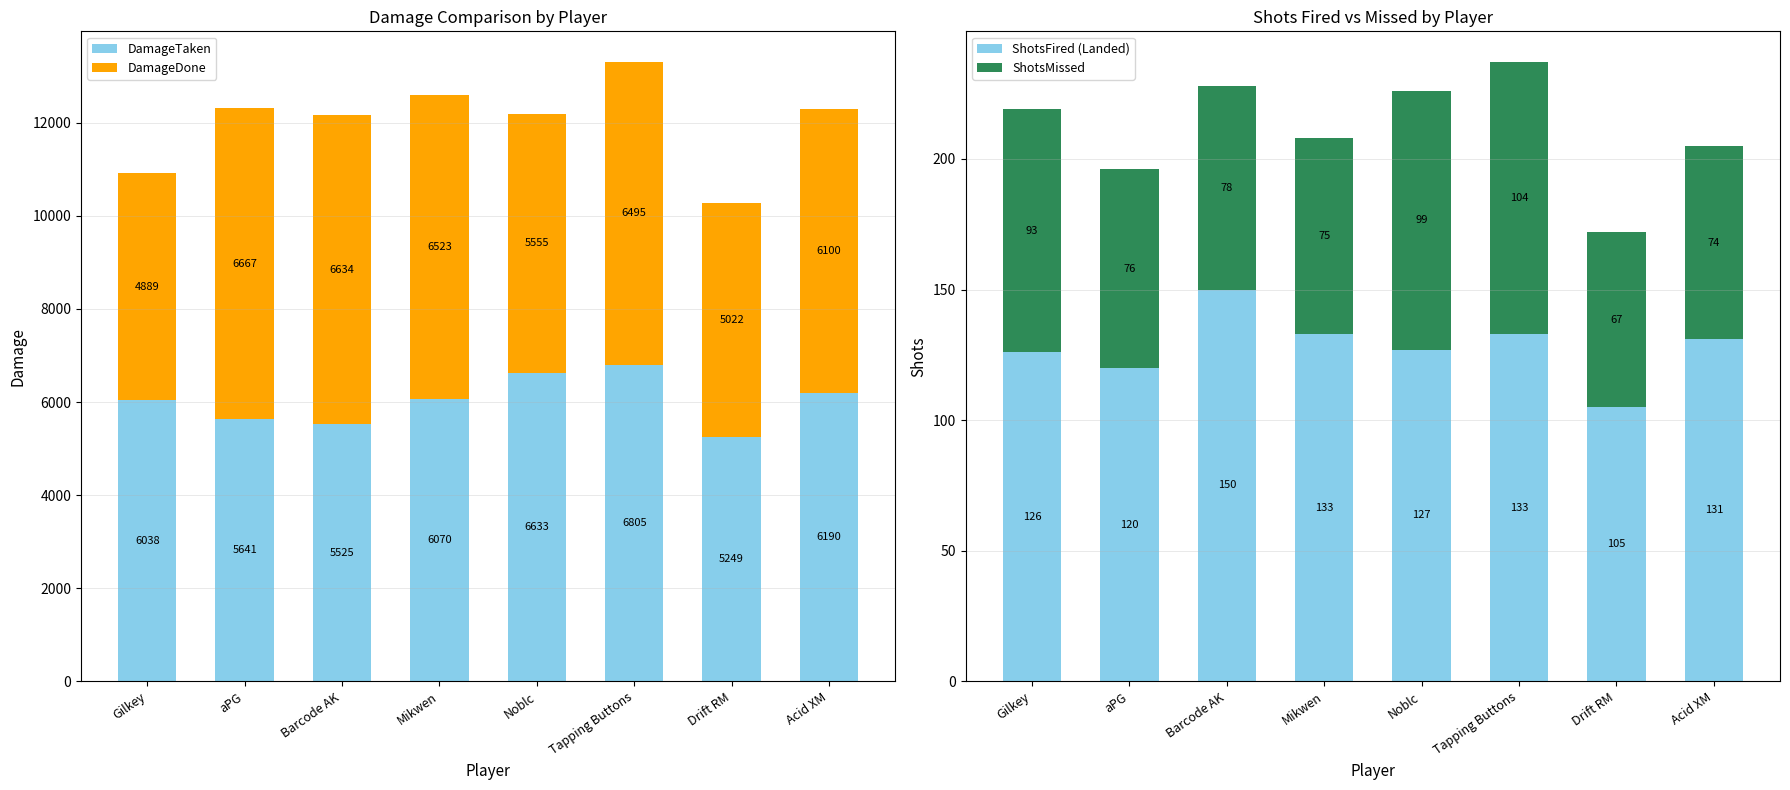

At which label does DamageDone first exceed 6495?

aPG